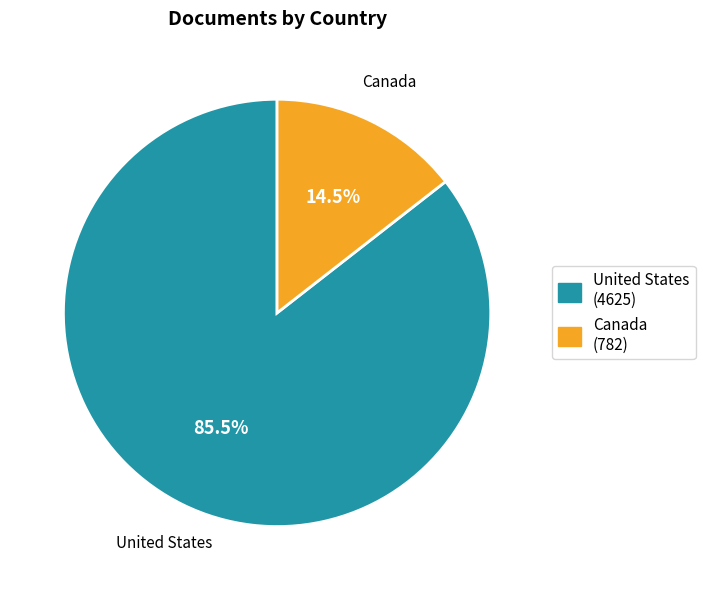

How many segments does this pie chart have?

2